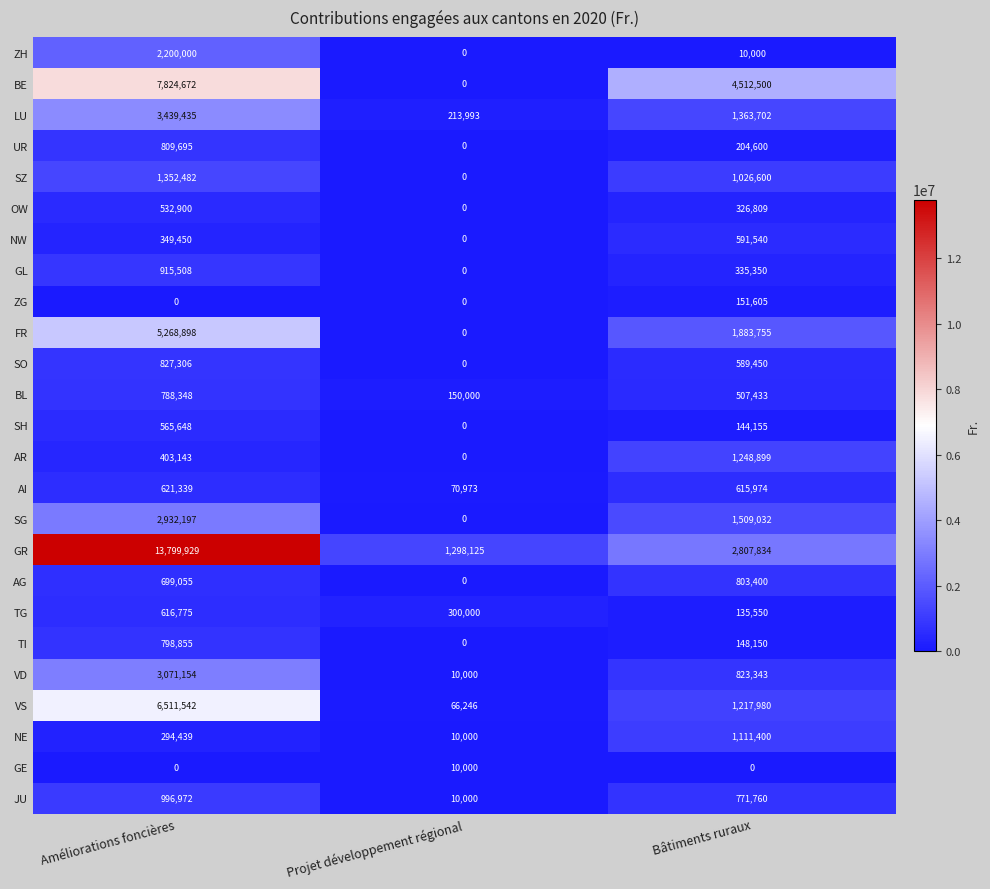

Rank the categories by BE value from highest to lowest.

Améliorations foncières, Bâtiments ruraux, Projet développement régional